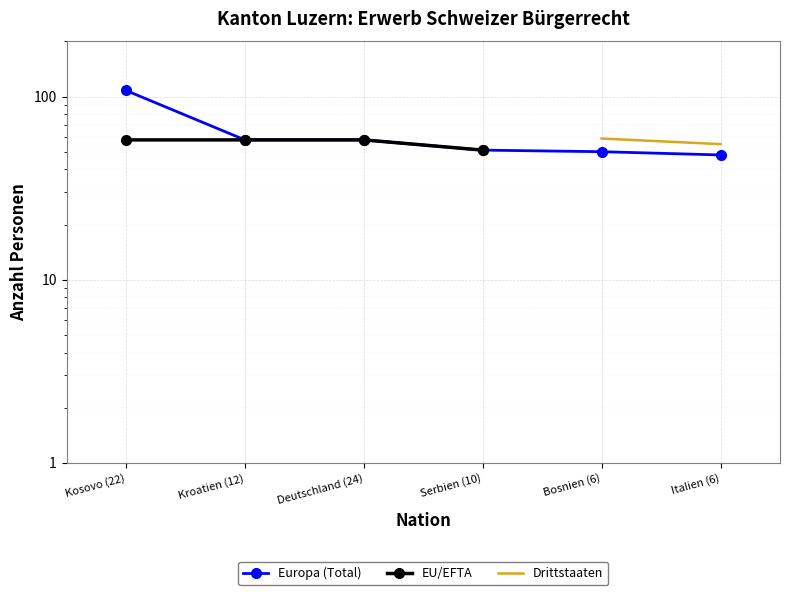

True or false: EU/EFTA and Drittstaaten cross at least once.

False